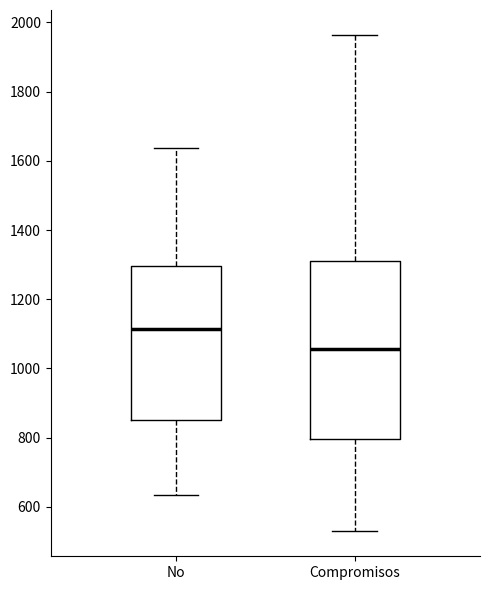

Reading left to right, transcribe this box plot: for each box, give where its median line is, the range the box spans, and where its two whiskers end, as read against the y-axis. The values are not printed on the chart, so give them approximately, as read against the axis.

No: median 1120, box 860 to 1300, whiskers 640 to 1640
Compromisos: median 1060, box 800 to 1320, whiskers 520 to 1960